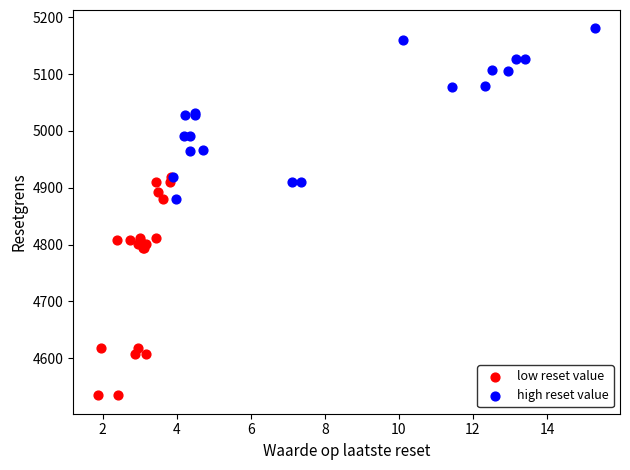

Which series reaches the minimum Y coordinate?

low reset value